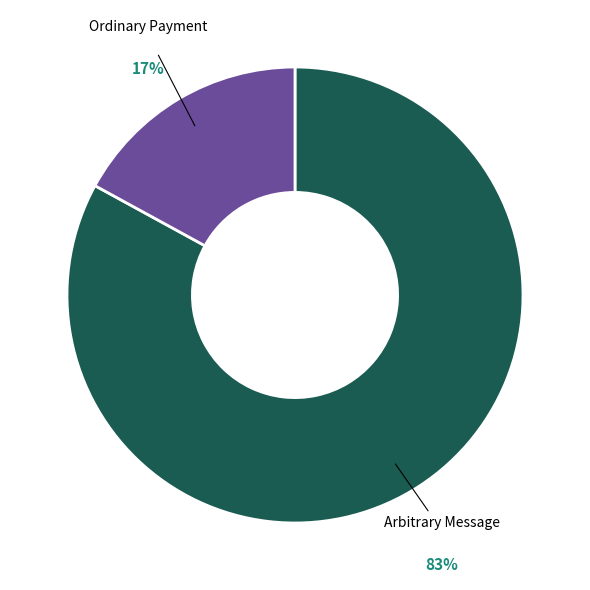

True or false: Arbitrary Message accounts for 83% of the total.

True